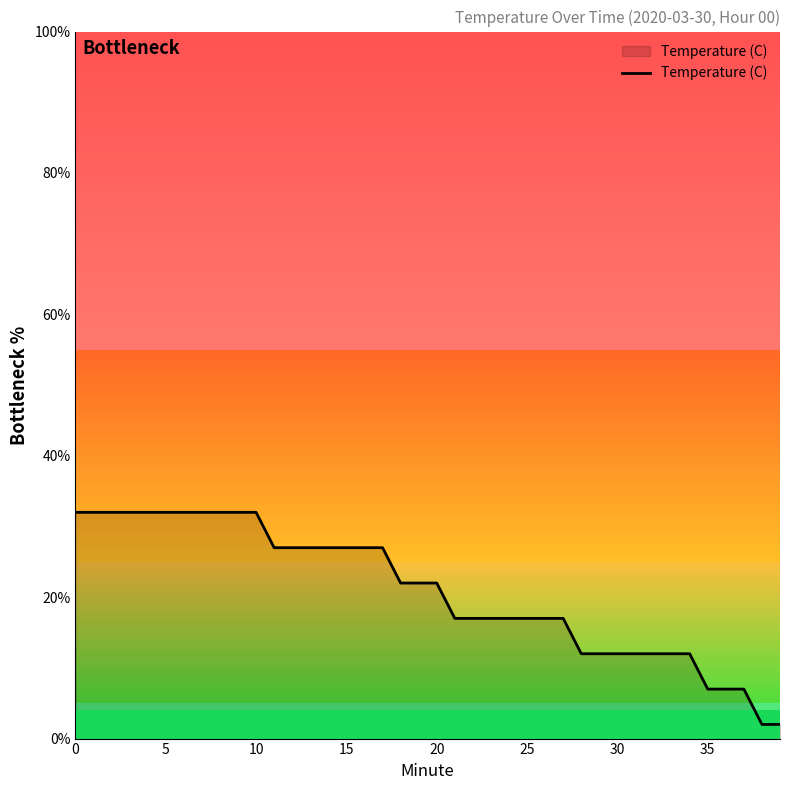

What is the maximum value shown in the chart?

32.0